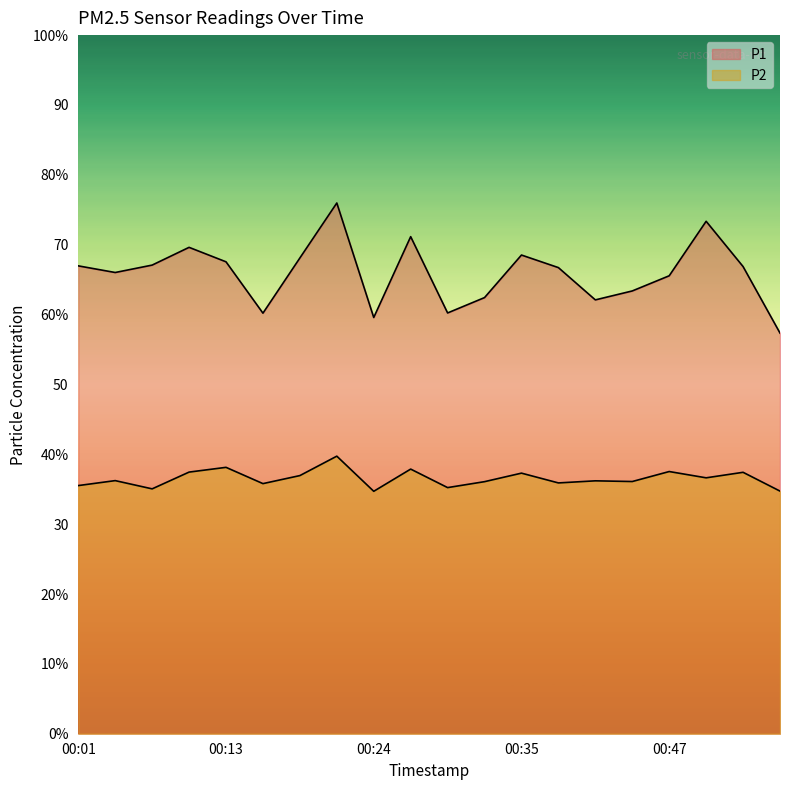

Does the chart have visible grid lines?

No